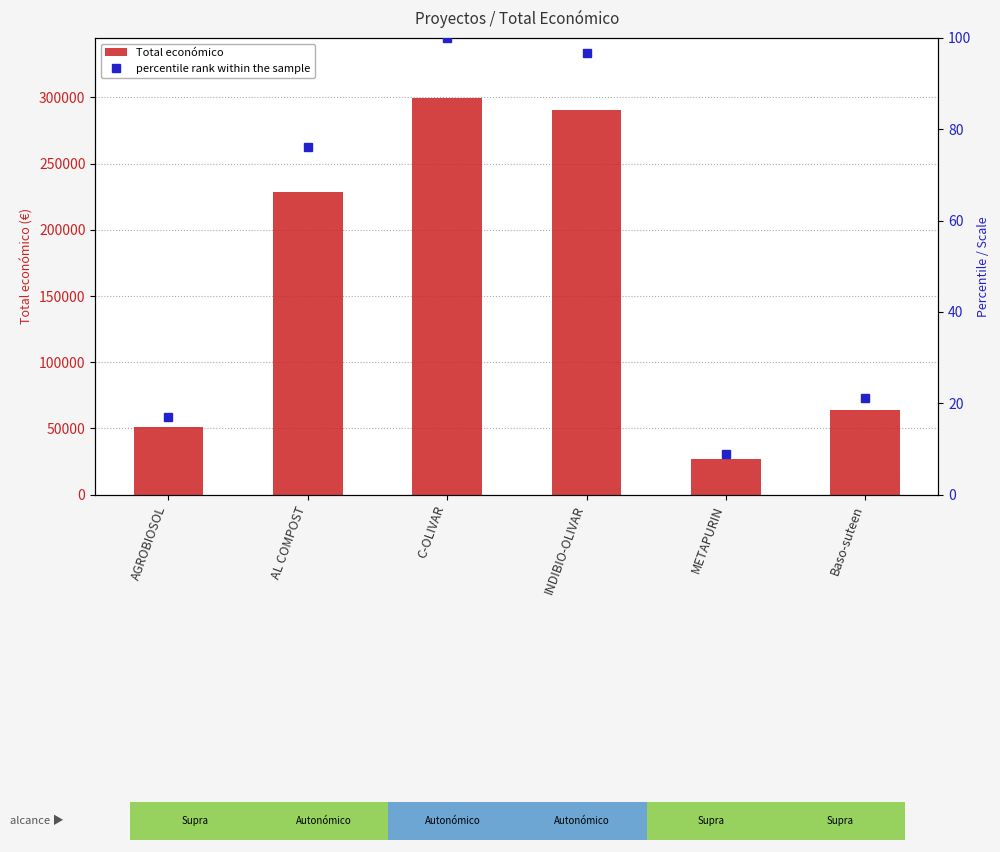

Does the chart contain any negative values?

No